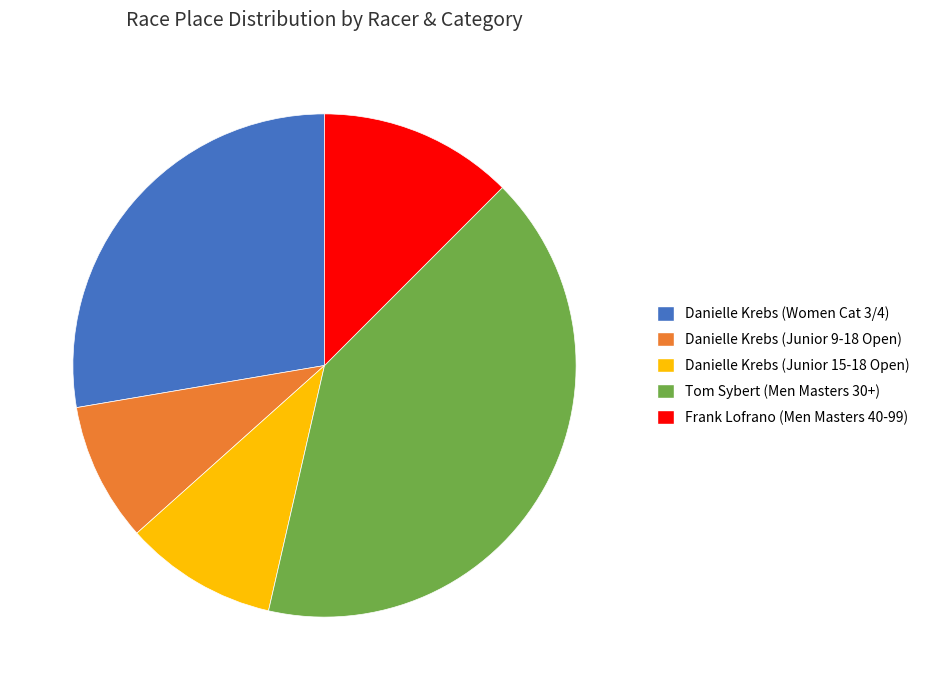

Do Danielle Krebs (Junior 9-18 Open) and Danielle Krebs (Women Cat 3/4) together represent more than half of the pie?

No